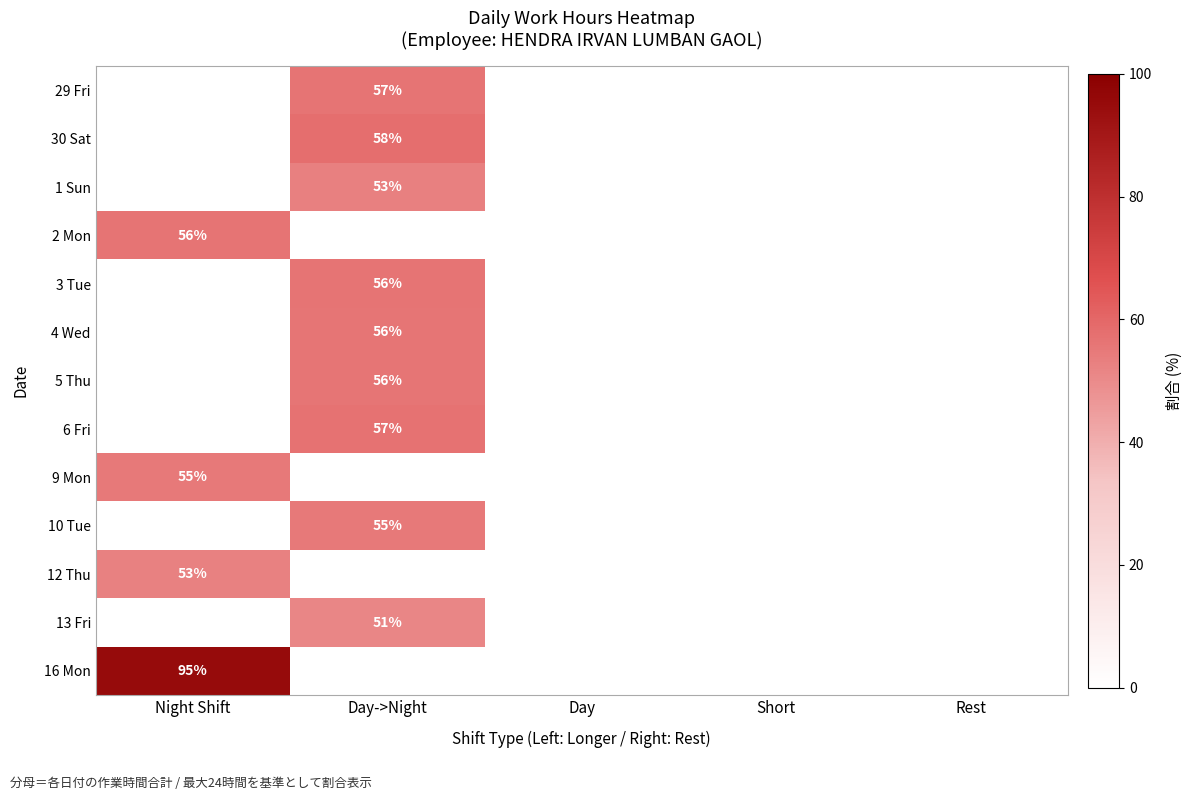

Is it true that 10 Tue equals 55 at Day->Night?

True